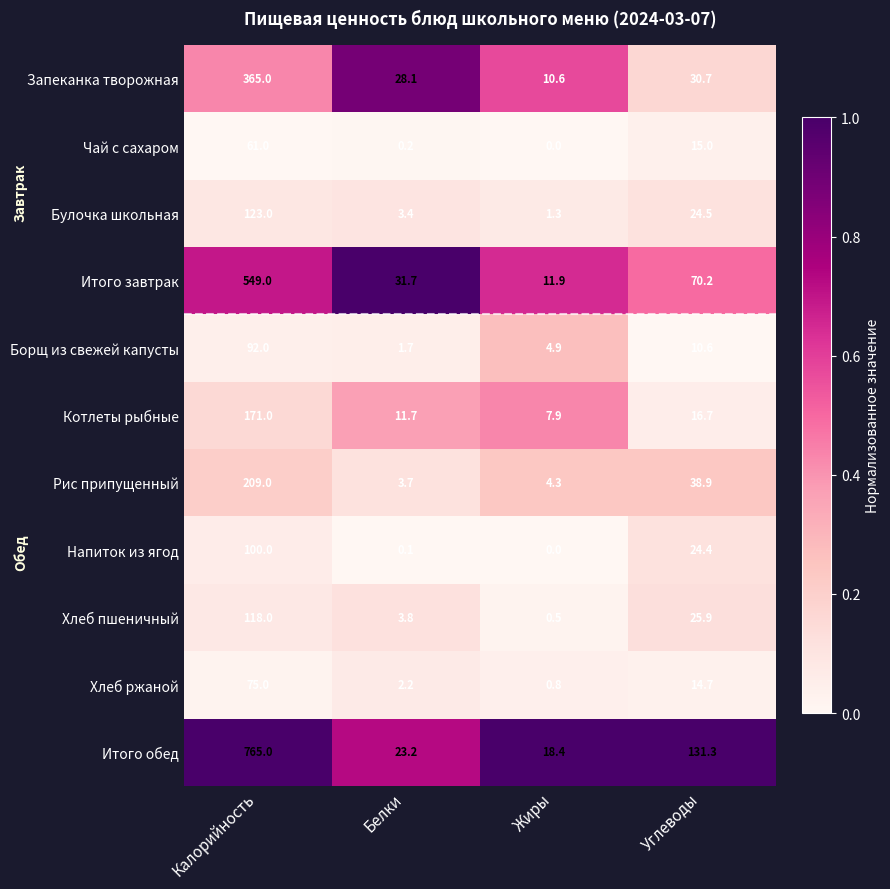

At Углеводы, list the series in order from largest to smallest.

Итого обед, Итого завтрак, Рис припущенный, Запеканка творожная, Хлеб пшеничный, Булочка школьная, Напиток из ягод, Котлеты рыбные, Чай с сахаром, Хлеб ржаной, Борщ из свежей капусты